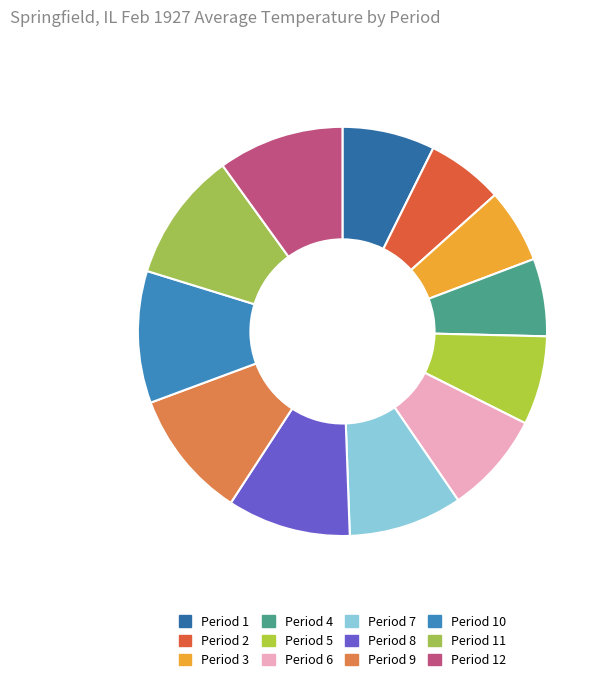

Which has a higher value, Period 11 or Period 4?

Period 11